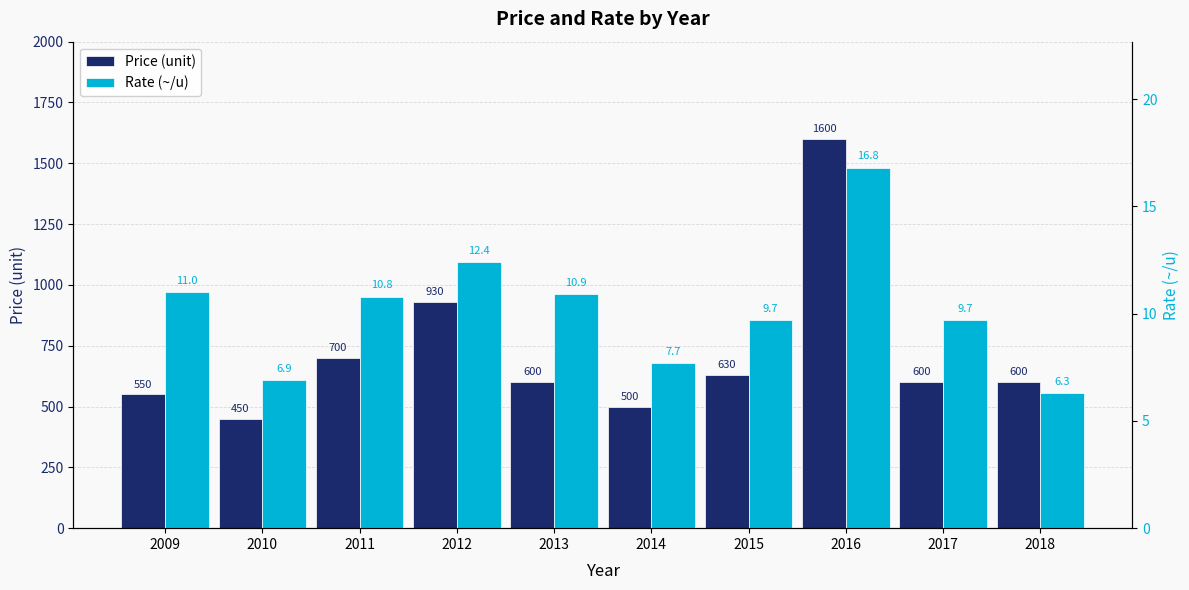

Which category has the highest value in the Price (unit) series?

2016